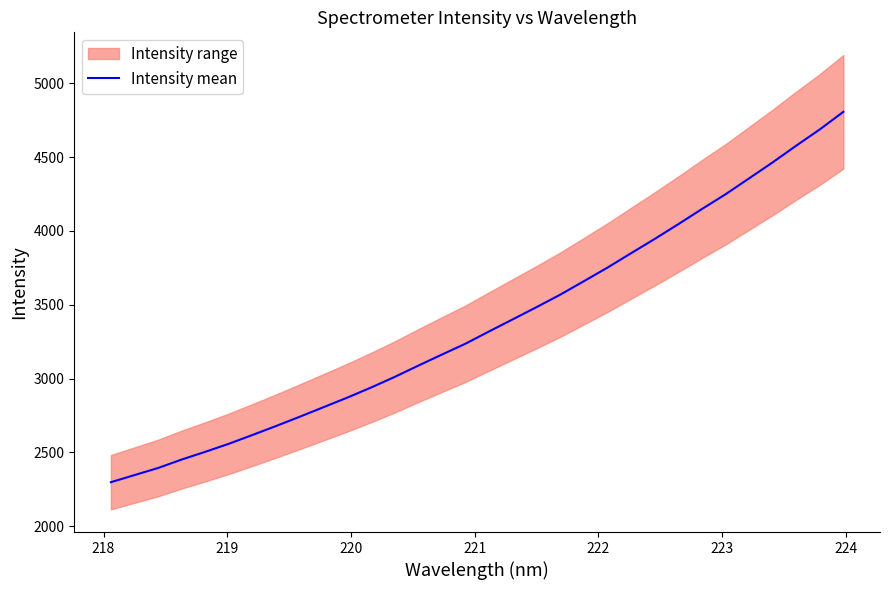

How many lines are shown in the chart?

1